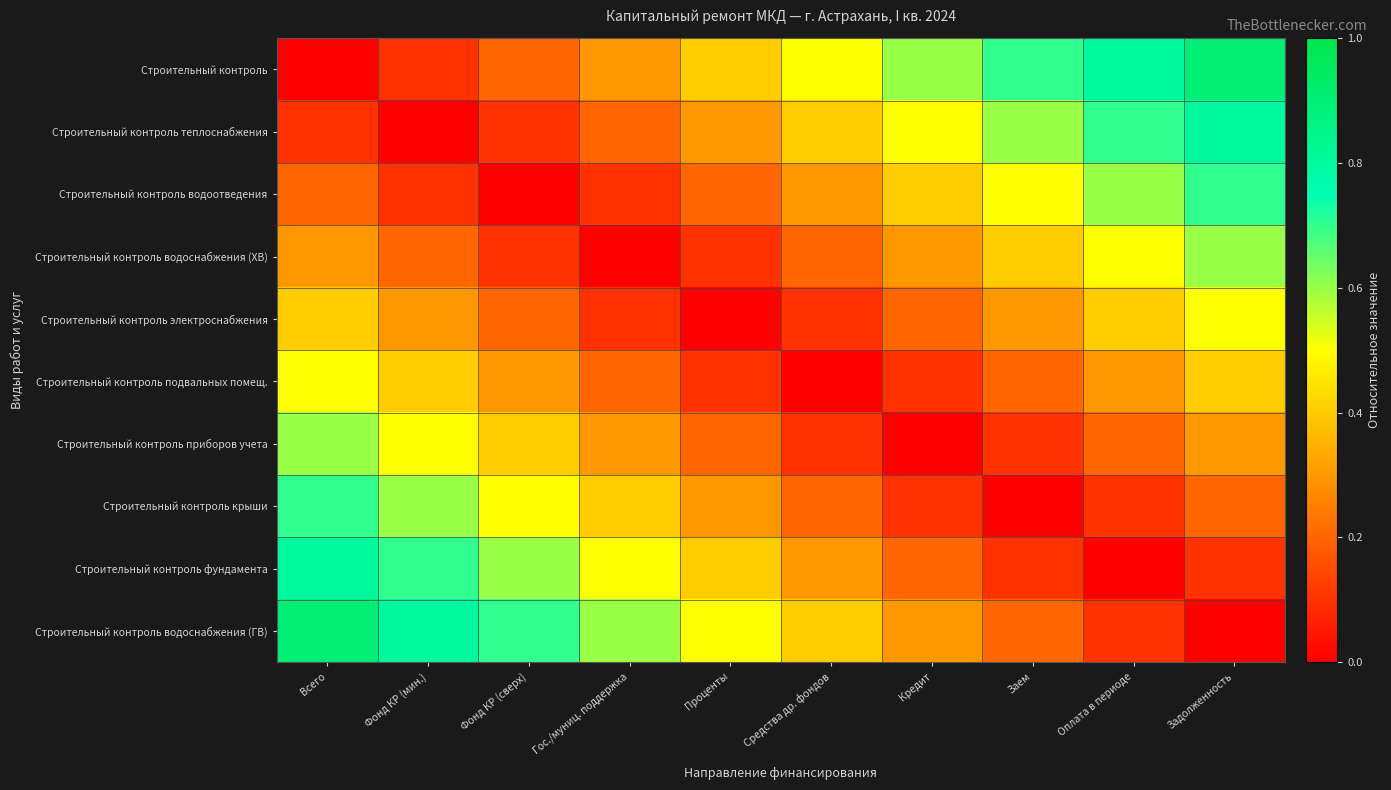

At how many categories does at least one series exceed 0?

10